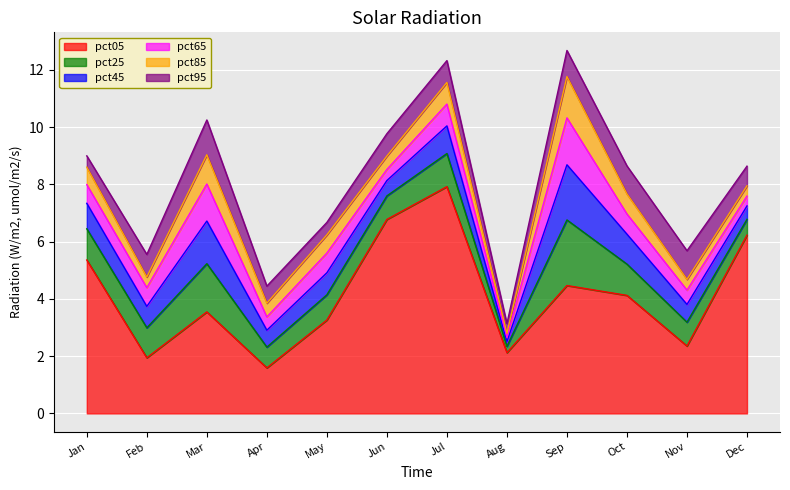

How many times do pct85 and pct95 cross each other?

5